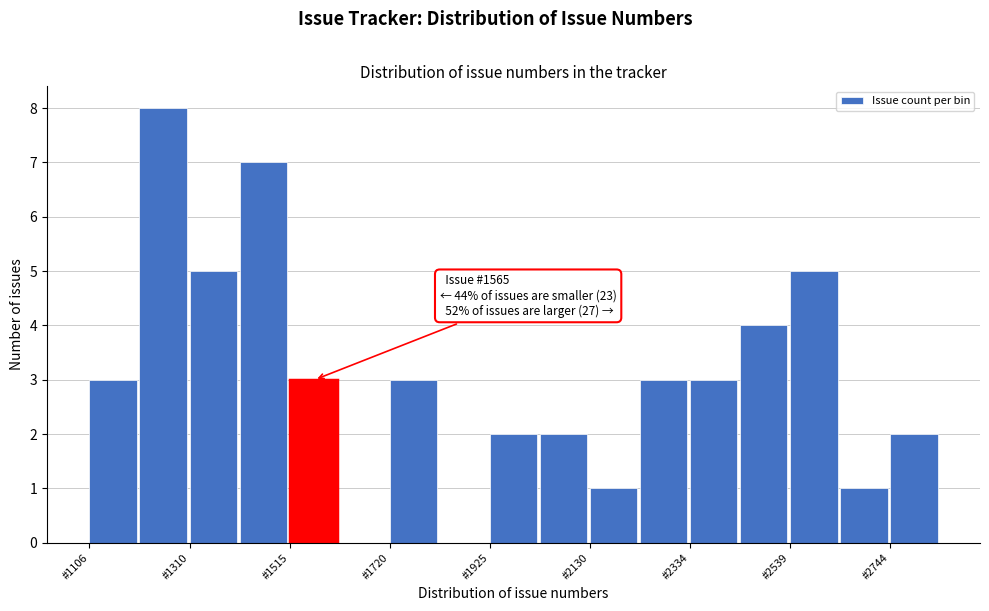

Read against the x-axis, roughly where is the centre of the tallest bar?

1250